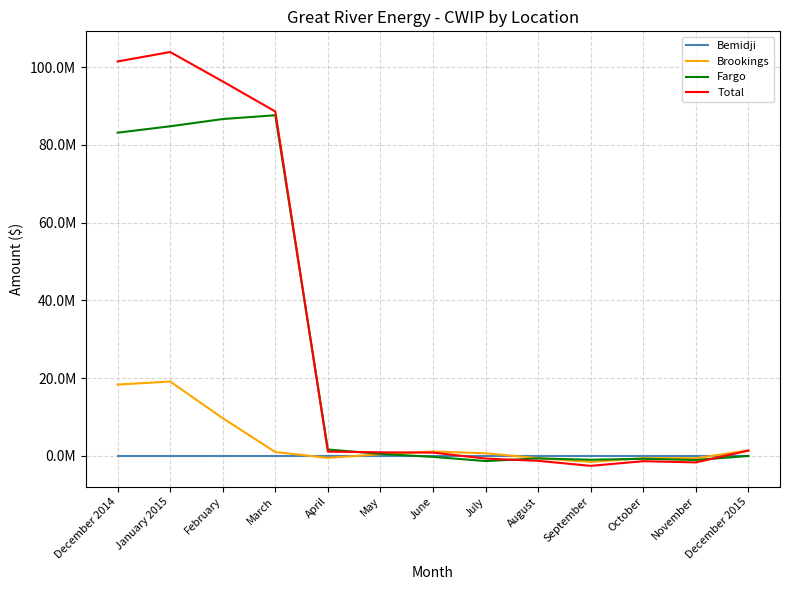

Where is the first local minimum for Brookings?

April